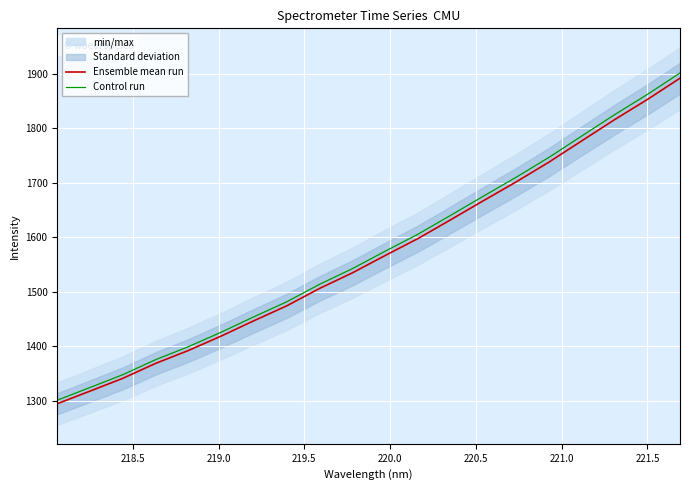

Reading left to right, list all the values displayed in this chart.

Ensemble mean run: 1295.0	1318.1	1341.5	1368.9	1392.6	1419.0	1447.2	1474.4	1506.3	1534.8	1566.6	1597.6	1632.1	1667.1	1701.5	1737.8	1776.7	1815.5	1852.4	1891.6
Control run: 1301.5	1324.7	1348.2	1375.8	1399.5	1426.1	1454.4	1481.8	1513.8	1542.5	1574.4	1605.6	1640.3	1675.5	1710.1	1746.5	1785.6	1824.5	1861.6	1901.0